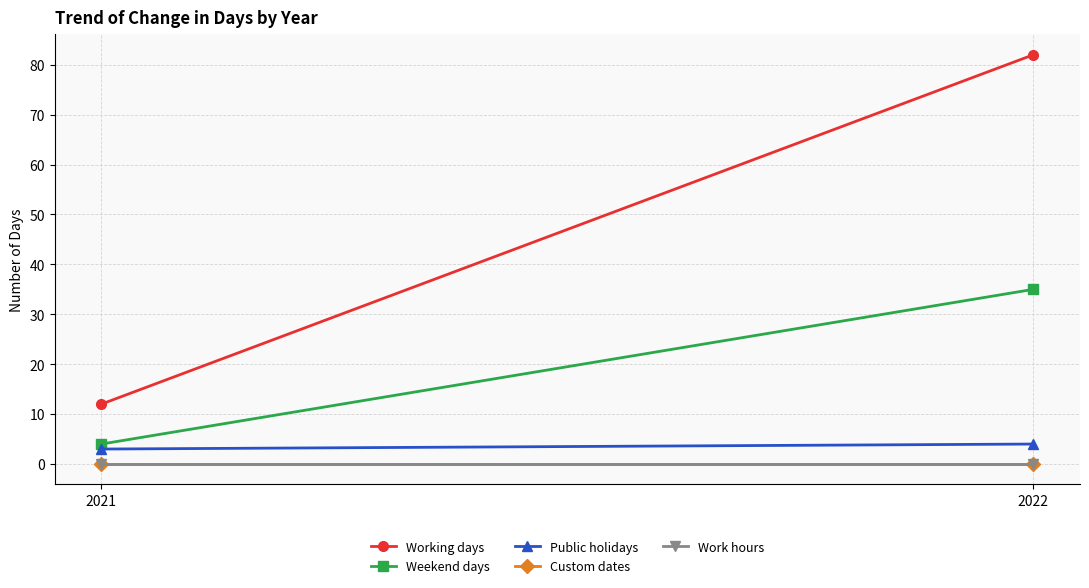

Which label corresponds to the smallest value in the chart?

2021